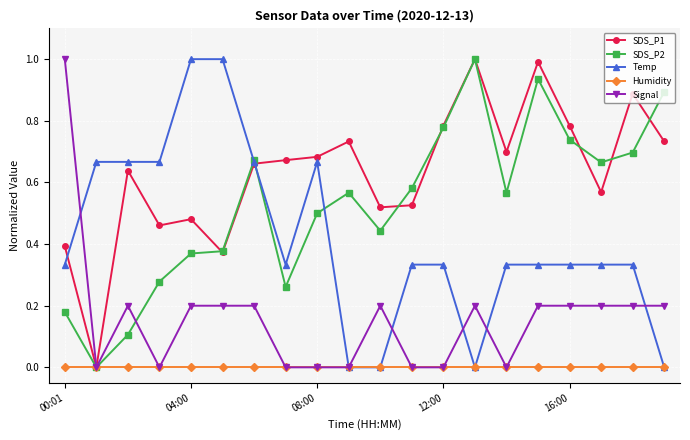

True or false: SDS_P2 has more than 0 interior local peaks.

True